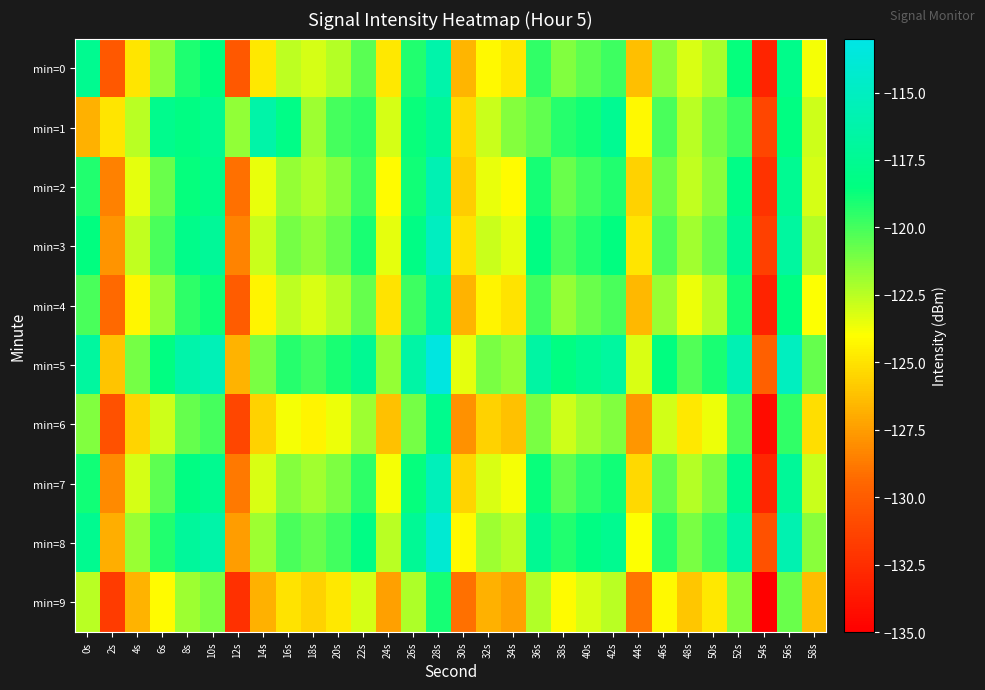

Reading left to right, extract all data points from this chart.

min=0: 0s=-117.6	2s=-130.2	4s=-124.9	6s=-121.5	8s=-119.2	10s=-118.4	12s=-130.2	14s=-124.8	16s=-122.5	18s=-123.1	20s=-122.4	22s=-120.4	24s=-124.8	26s=-119.2	28s=-116.2	30s=-126.7	32s=-124.2	34s=-124.8	36s=-119.6	38s=-121.3	40s=-120.5	42s=-119.8	44s=-126.3	46s=-121.5	48s=-123.2	50s=-122.1	52s=-118.6	54s=-133.0	56s=-117.9	58s=-123.8
min=1: 0s=-126.8	2s=-124.9	4s=-122.5	6s=-117.7	8s=-118.3	10s=-117.6	12s=-121.6	14s=-116.3	16s=-118.1	18s=-121.9	20s=-120.0	22s=-119.5	24s=-123.1	26s=-118.7	28s=-117.2	30s=-125.3	32s=-122.8	34s=-121.4	36s=-120.6	38s=-119.3	40s=-118.9	42s=-117.5	44s=-124.2	46s=-120.1	48s=-122.5	50s=-121.0	52s=-119.8	54s=-131.2	56s=-118.4	58s=-122.9
min=2: 0s=-119.2	2s=-128.5	4s=-123.4	6s=-120.8	8s=-118.6	10s=-117.9	12s=-129.1	14s=-123.5	16s=-121.7	18s=-122.3	20s=-121.5	22s=-119.8	24s=-124.1	26s=-118.9	28s=-115.7	30s=-125.8	32s=-123.5	34s=-124.1	36s=-119.0	38s=-120.8	40s=-119.9	42s=-119.2	44s=-125.6	46s=-120.9	48s=-122.7	50s=-121.5	52s=-118.1	54s=-132.2	56s=-117.5	58s=-123.1
min=3: 0s=-118.5	2s=-127.8	4s=-122.7	6s=-120.1	8s=-117.9	10s=-117.2	12s=-128.4	14s=-122.8	16s=-121.0	18s=-121.6	20s=-120.8	22s=-119.1	24s=-123.4	26s=-118.2	28s=-115.0	30s=-125.1	32s=-122.8	34s=-123.4	36s=-118.3	38s=-120.1	40s=-119.2	42s=-118.5	44s=-124.9	46s=-120.2	48s=-122.0	50s=-120.8	52s=-117.4	54s=-131.5	56s=-116.8	58s=-122.4
min=4: 0s=-120.1	2s=-129.4	4s=-124.3	6s=-121.7	8s=-119.5	10s=-118.8	12s=-130.0	14s=-124.4	16s=-122.6	18s=-123.2	20s=-122.4	22s=-120.7	24s=-125.0	26s=-119.8	28s=-116.6	30s=-126.7	32s=-124.4	34s=-125.0	36s=-119.9	38s=-121.7	40s=-120.8	42s=-120.1	44s=-126.5	46s=-121.8	48s=-123.6	50s=-122.4	52s=-119.0	54s=-133.1	56s=-118.4	58s=-124.0
min=5: 0s=-116.8	2s=-126.1	4s=-121.0	6s=-118.4	8s=-116.2	10s=-115.5	12s=-126.7	14s=-121.1	16s=-119.3	18s=-119.9	20s=-119.1	22s=-117.4	24s=-121.7	26s=-116.5	28s=-113.3	30s=-123.4	32s=-121.1	34s=-121.7	36s=-116.6	38s=-118.4	40s=-117.5	42s=-116.8	44s=-123.2	46s=-118.5	48s=-120.3	50s=-119.1	52s=-115.7	54s=-129.8	56s=-115.1	58s=-120.7
min=6: 0s=-121.3	2s=-130.6	4s=-125.5	6s=-122.9	8s=-120.7	10s=-120.0	12s=-131.2	14s=-125.6	16s=-123.8	18s=-124.4	20s=-123.6	22s=-121.9	24s=-126.2	26s=-121.0	28s=-117.8	30s=-127.9	32s=-125.6	34s=-126.2	36s=-121.1	38s=-122.9	40s=-122.0	42s=-121.3	44s=-127.7	46s=-123.0	48s=-124.8	50s=-123.6	52s=-120.2	54s=-134.3	56s=-119.6	58s=-125.2
min=7: 0s=-118.9	2s=-128.2	4s=-123.1	6s=-120.5	8s=-118.3	10s=-117.6	12s=-128.8	14s=-123.2	16s=-121.4	18s=-122.0	20s=-121.2	22s=-119.5	24s=-123.8	26s=-118.6	28s=-115.4	30s=-125.5	32s=-123.2	34s=-123.8	36s=-118.7	38s=-120.5	40s=-119.6	42s=-118.9	44s=-125.3	46s=-120.6	48s=-122.4	50s=-121.2	52s=-117.8	54s=-132.9	56s=-117.2	58s=-122.8
min=8: 0s=-117.6	2s=-126.9	4s=-121.8	6s=-119.2	8s=-117.0	10s=-116.3	12s=-127.5	14s=-121.9	16s=-120.1	18s=-120.7	20s=-119.9	22s=-118.2	24s=-122.5	26s=-117.3	28s=-114.1	30s=-124.2	32s=-121.9	34s=-122.5	36s=-117.4	38s=-119.2	40s=-118.3	42s=-117.6	44s=-124.0	46s=-119.3	48s=-121.1	50s=-119.9	52s=-116.5	54s=-130.6	56s=-115.9	58s=-121.5
min=9: 0s=-122.5	2s=-131.8	4s=-126.7	6s=-124.1	8s=-121.9	10s=-121.2	12s=-132.4	14s=-126.8	16s=-125.0	18s=-125.6	20s=-124.8	22s=-123.1	24s=-127.4	26s=-122.2	28s=-119.0	30s=-129.1	32s=-126.8	34s=-127.4	36s=-122.3	38s=-124.1	40s=-123.2	42s=-122.5	44s=-128.9	46s=-124.2	48s=-126.0	50s=-124.8	52s=-121.4	54s=-135.5	56s=-120.8	58s=-126.4